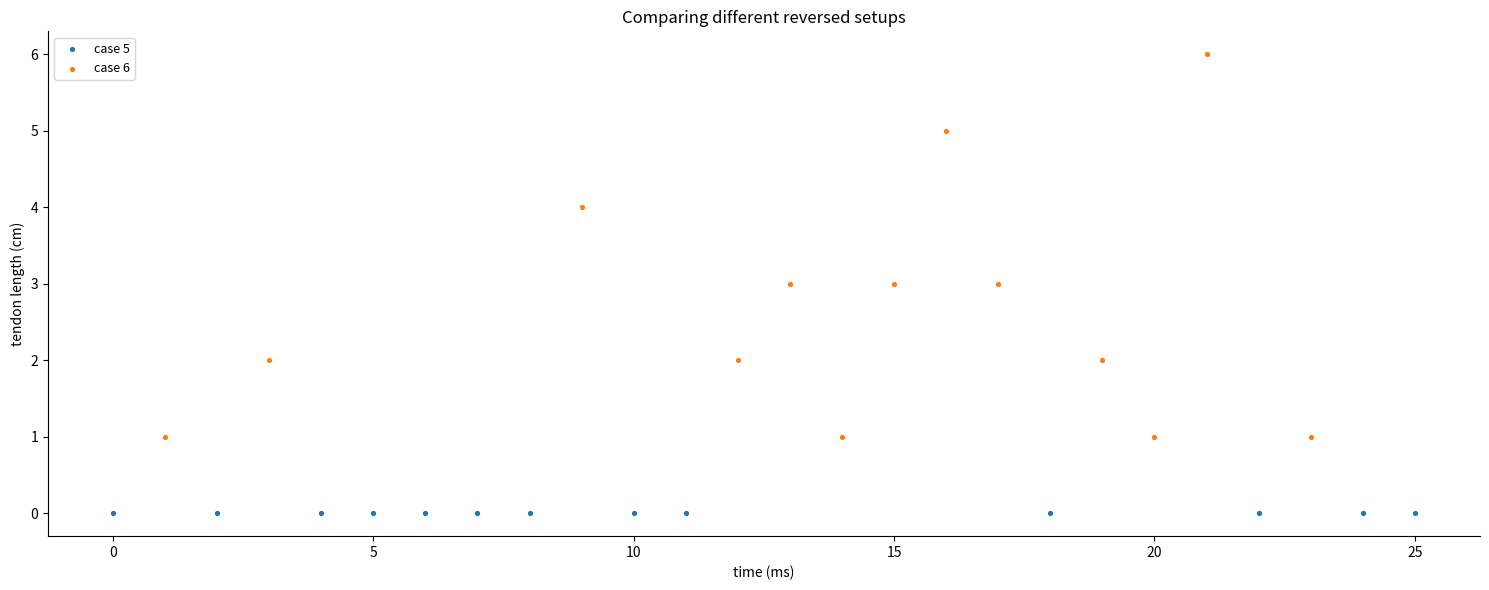

Which series reaches the maximum Y coordinate?

case 6